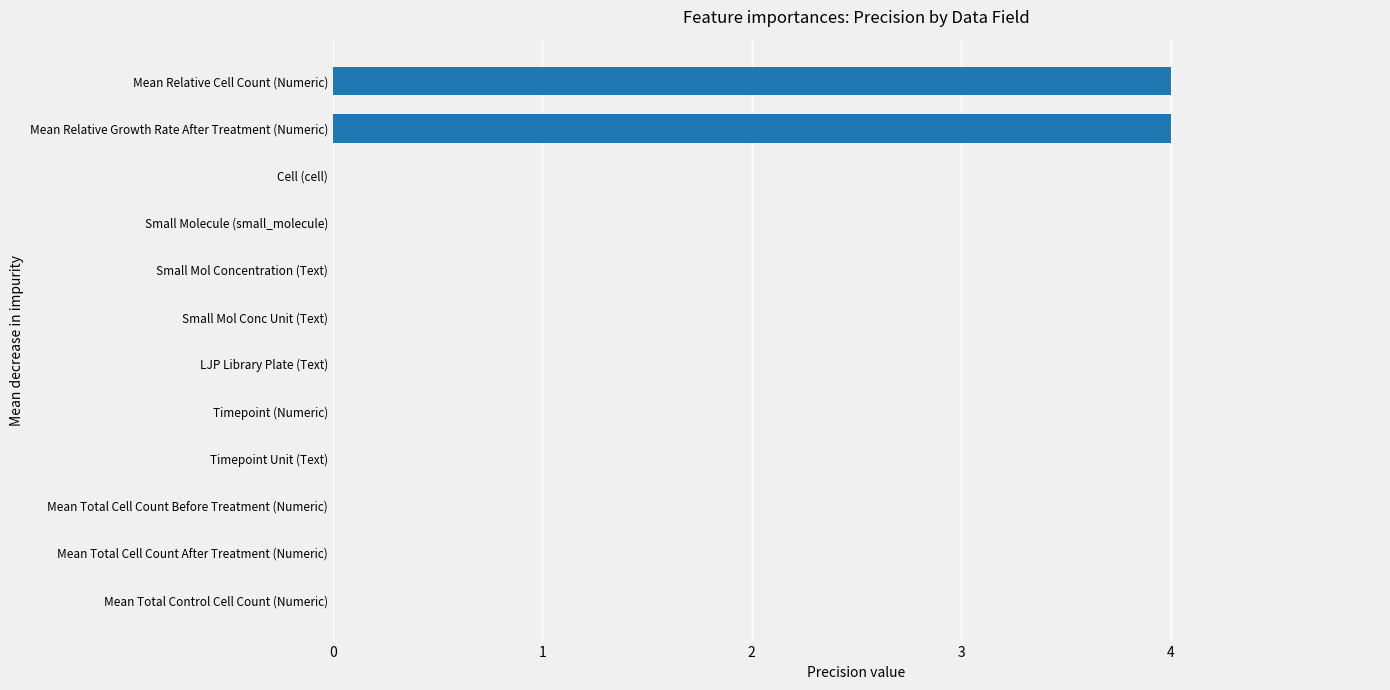

Count the number of data series in this chart.

1